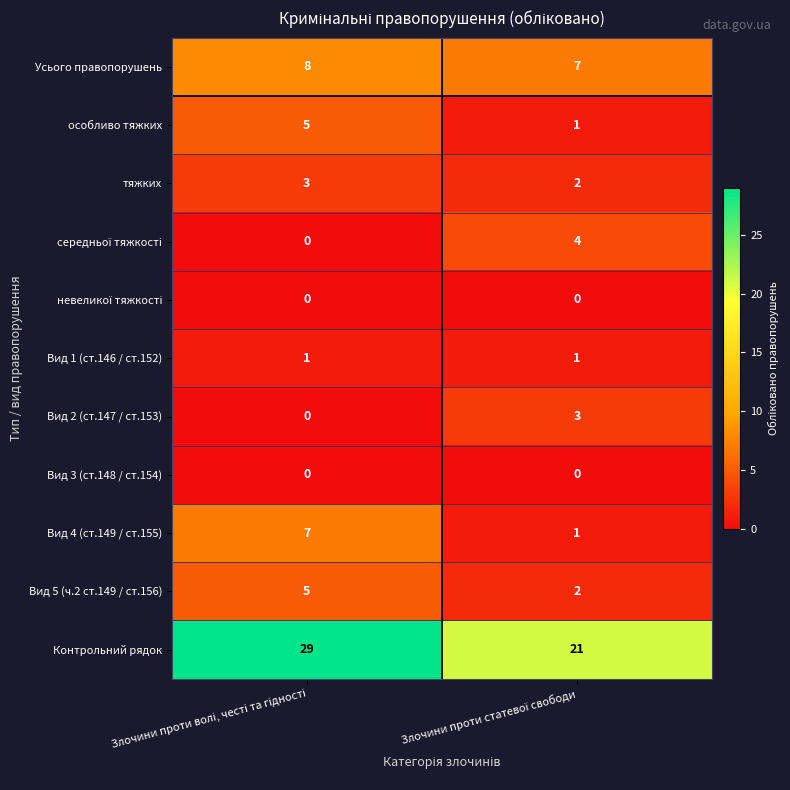

What is the difference between the maximum and minimum values in the Вид 5 (ч.2 ст.149 / ст.156) series?

3